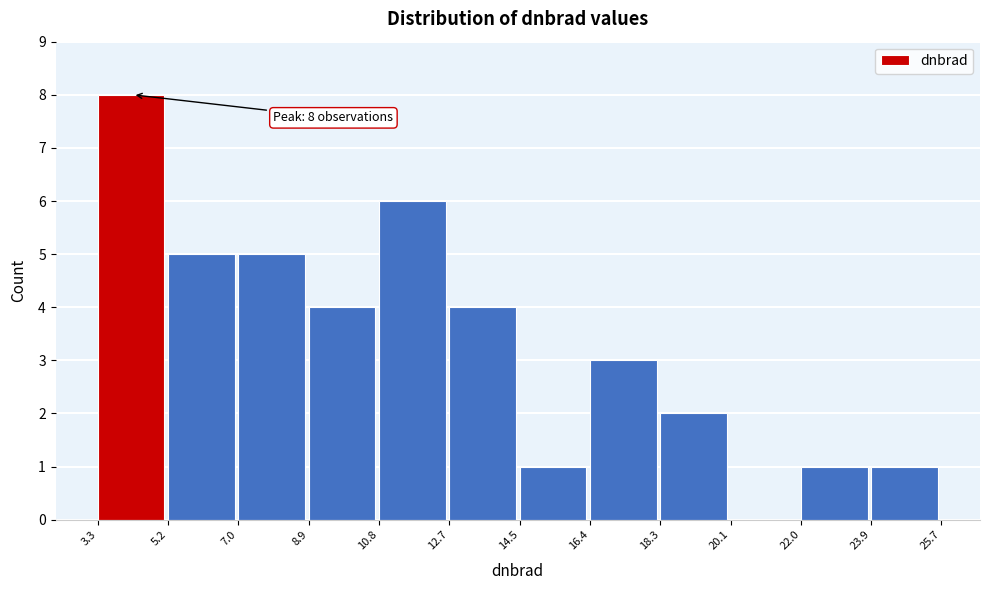

Over which range of the x-axis is the bar tallest?

3.3 to 5.2